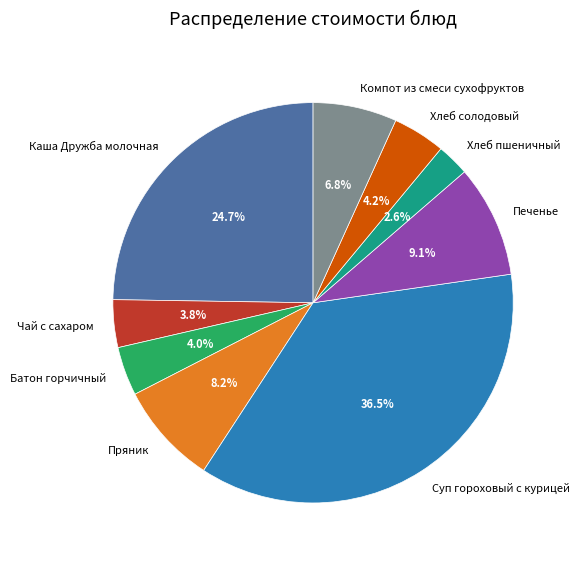

True or false: Хлеб солодовый accounts for 18% of the total.

False